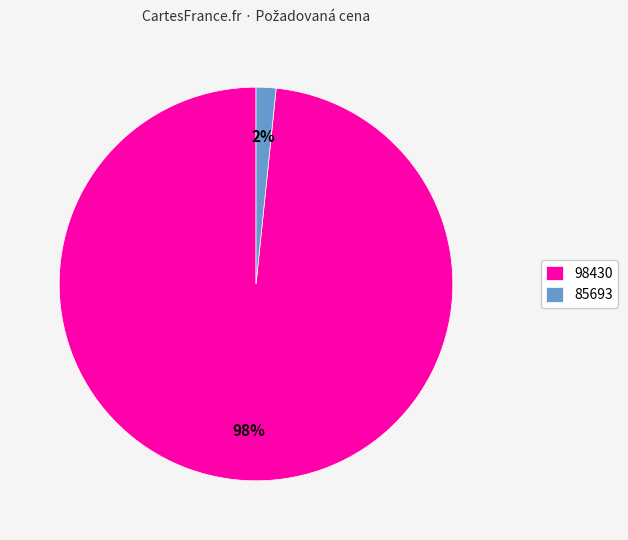

How many slices are in this pie chart?

2